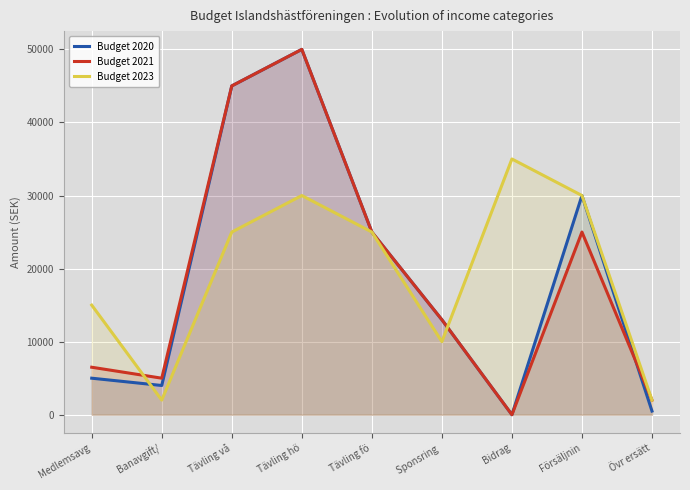

How many interior local peaks does the Budget 2020 series have?

2